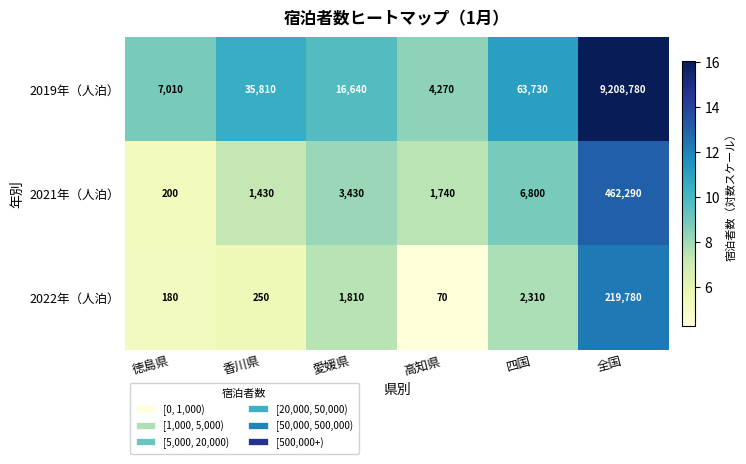

Rank the series at 全国 from lowest to highest value.

2022年（人泊）, 2021年（人泊）, 2019年（人泊）